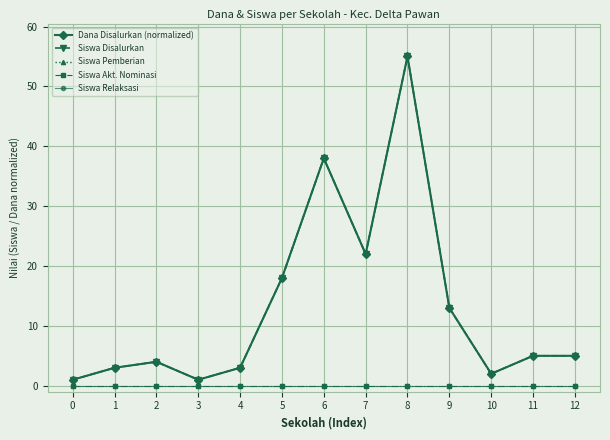

Does the chart have visible grid lines?

Yes